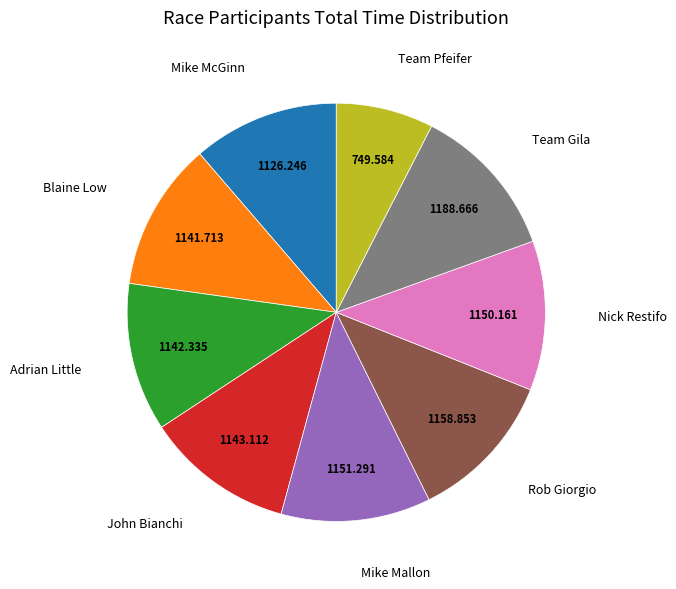

Is the sum of John Bianchi and Mike Mallon greater than half?

No